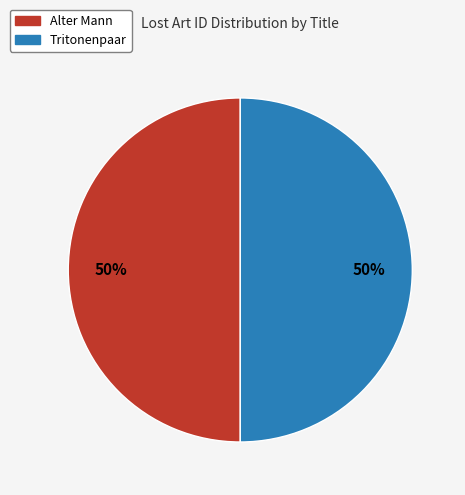

Is the sum of Tritonenpaar and Alter Mann greater than half?

Yes